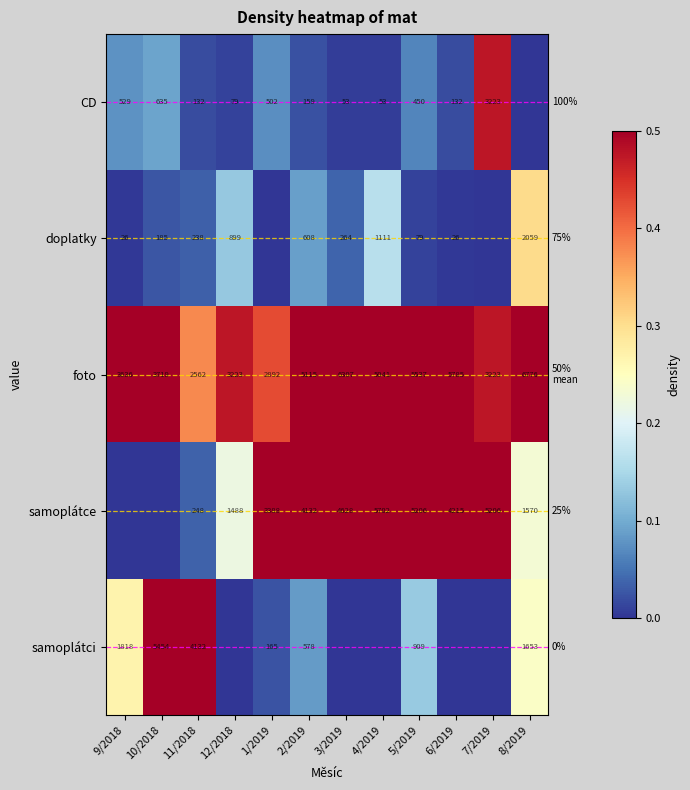

What is the maximum value for foto?

6776